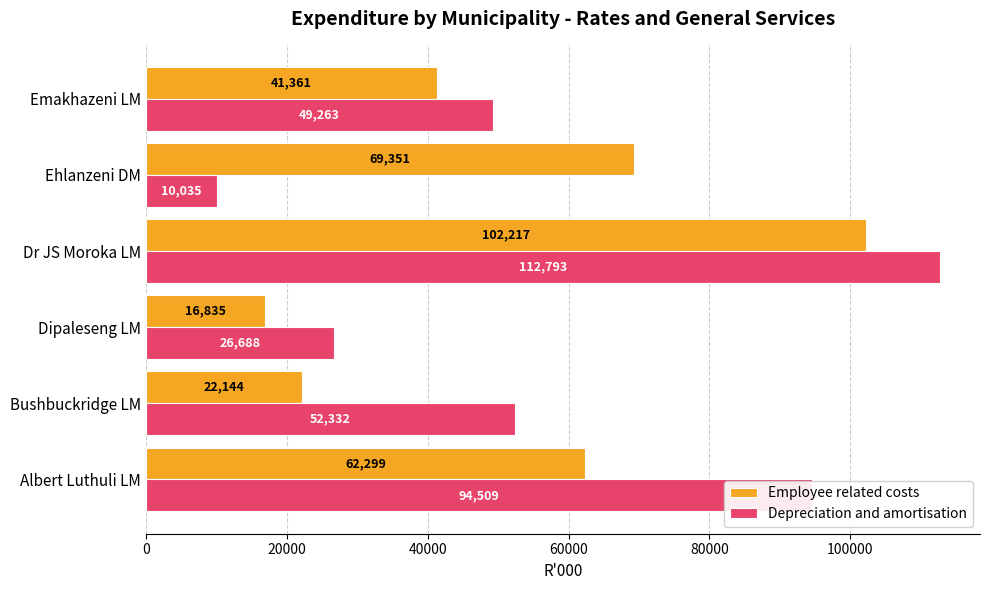

Rank the series by their maximum value, from lowest to highest.

Employee related costs, Depreciation and amortisation